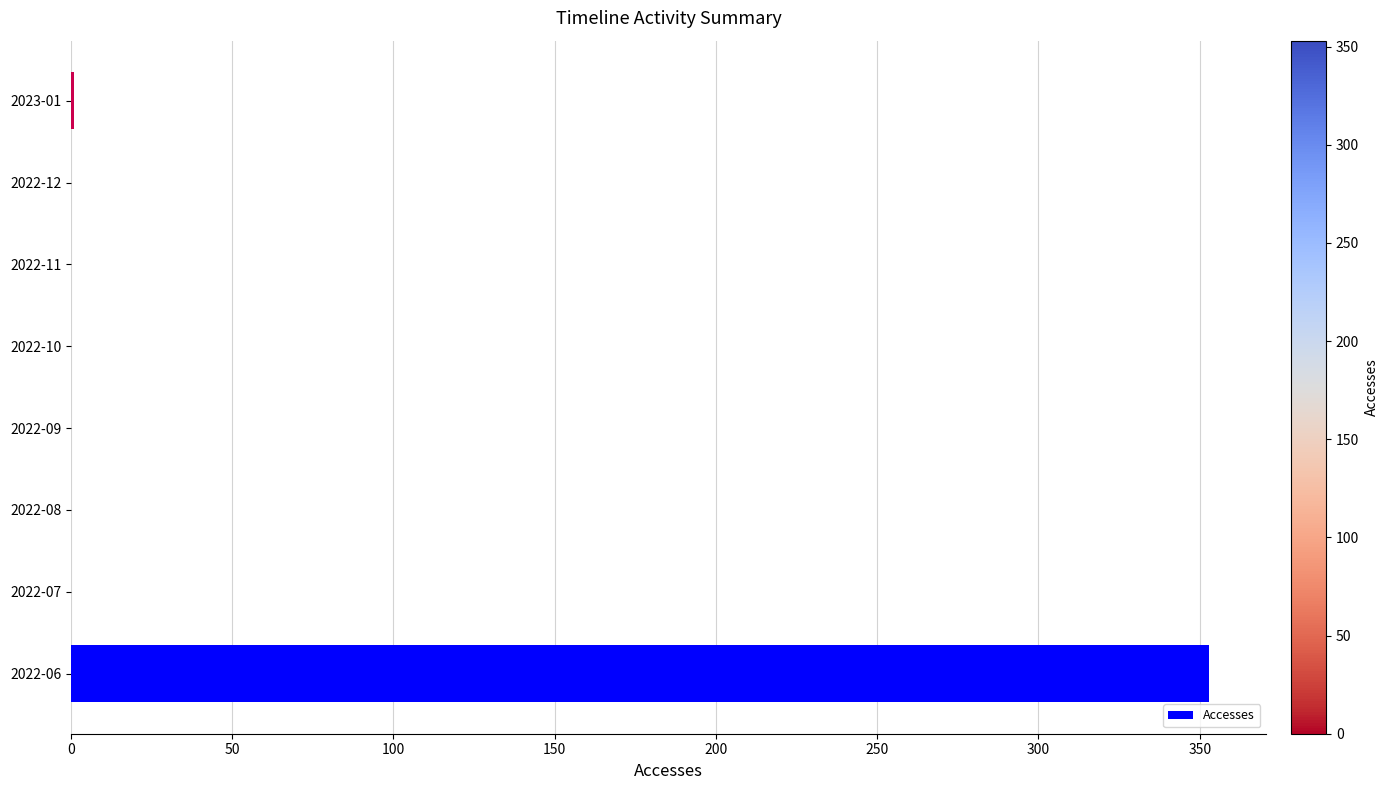

The value at 2022-07 is 195. True or false?

False